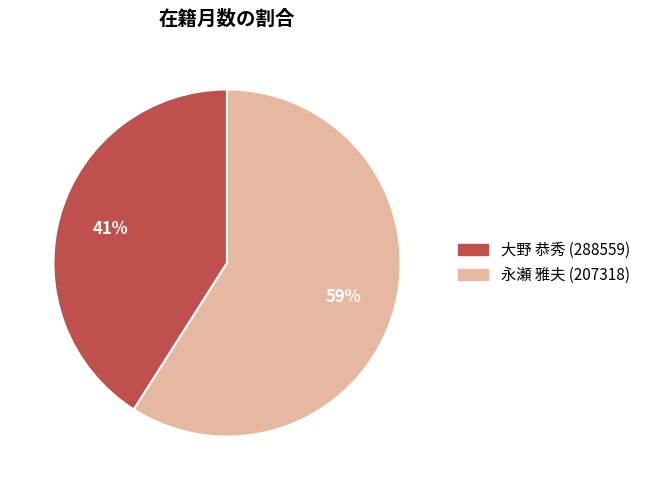

Which slice is the smallest?

大野 恭秀 (288559)